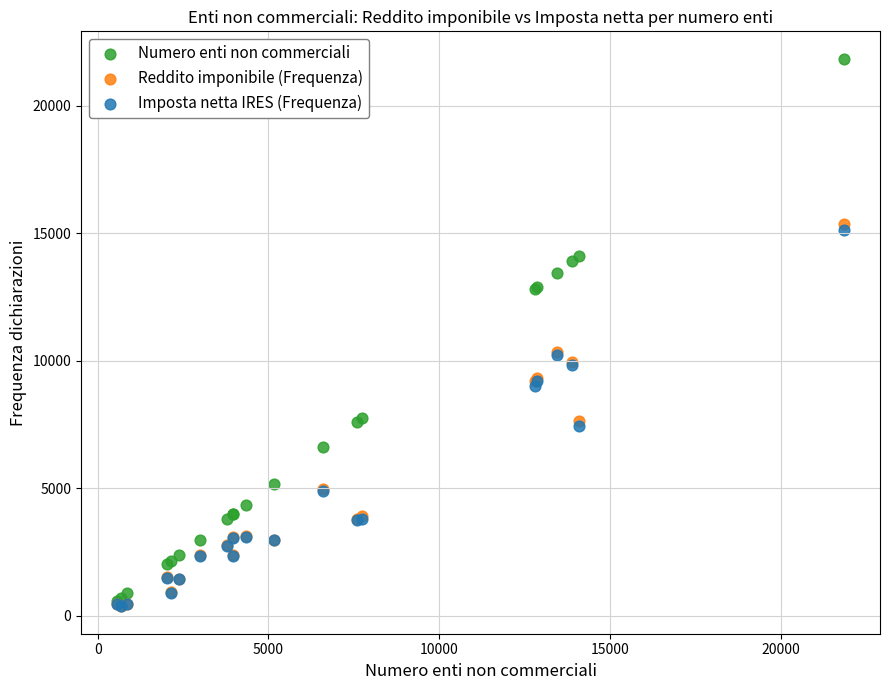

What are all the series names shown in the legend?

Numero enti non commerciali, Reddito imponibile (Frequenza), Imposta netta IRES (Frequenza)